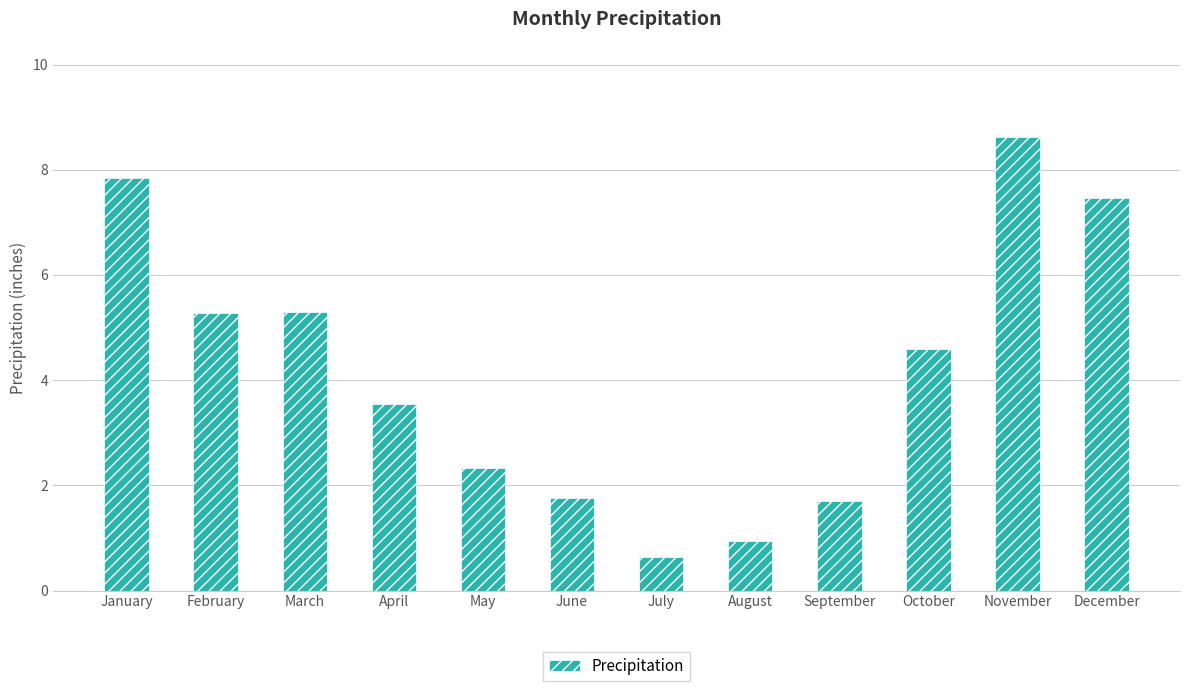

Reading left to right, list all the values displayed in this chart.

7.8	5.3	5.3	3.5	2.3	1.8	0.6	0.9	1.7	4.6	8.6	7.5